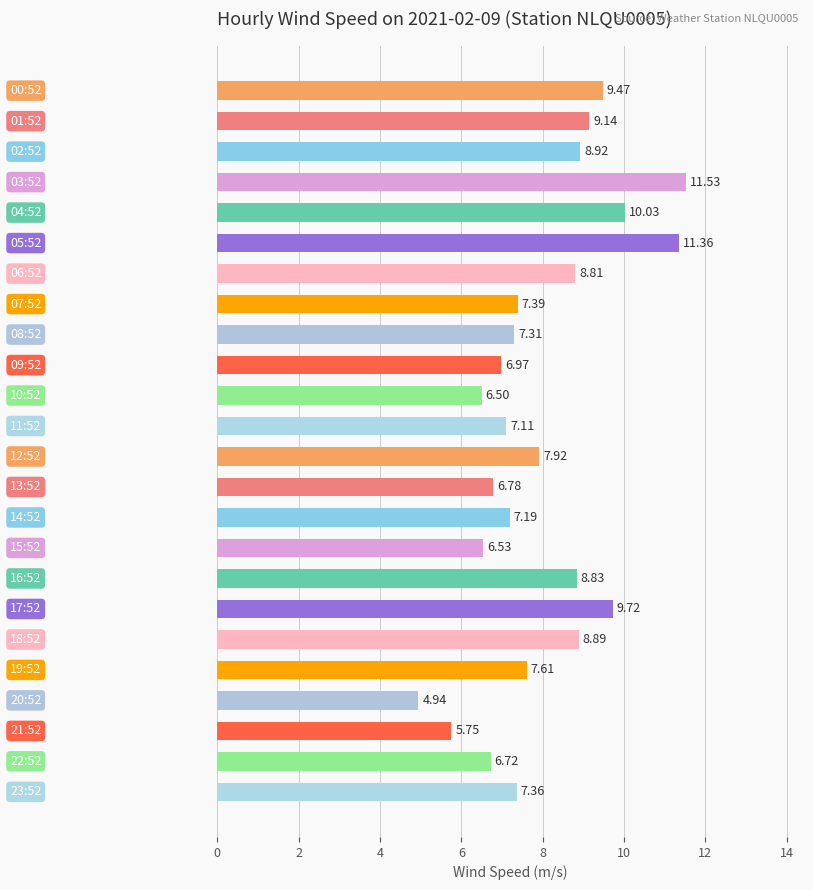

What is the difference between the maximum and minimum values?

6.6